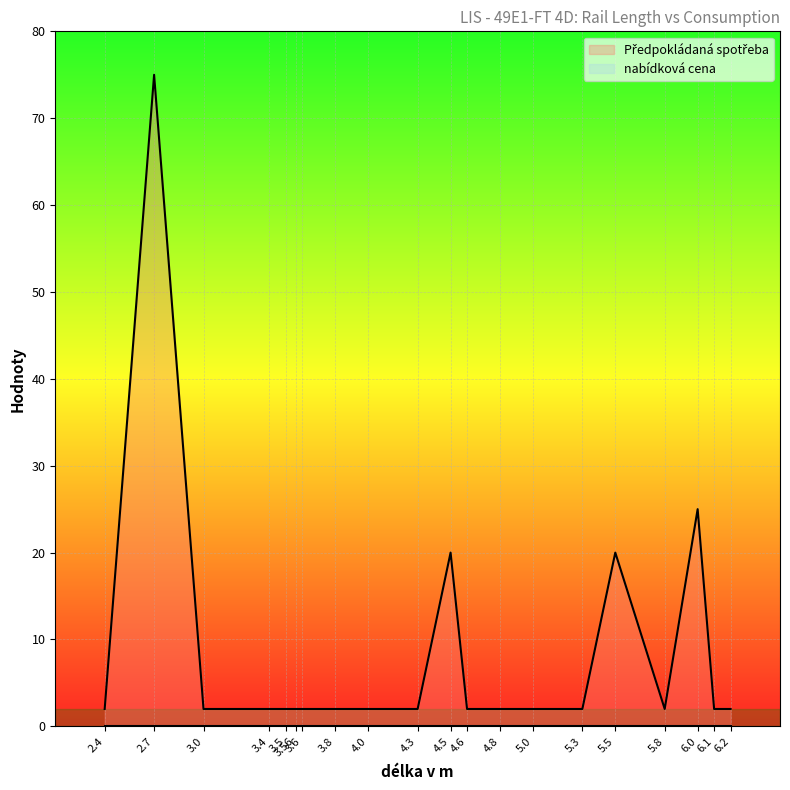

What is the label of the 14th point from the right?

3.6